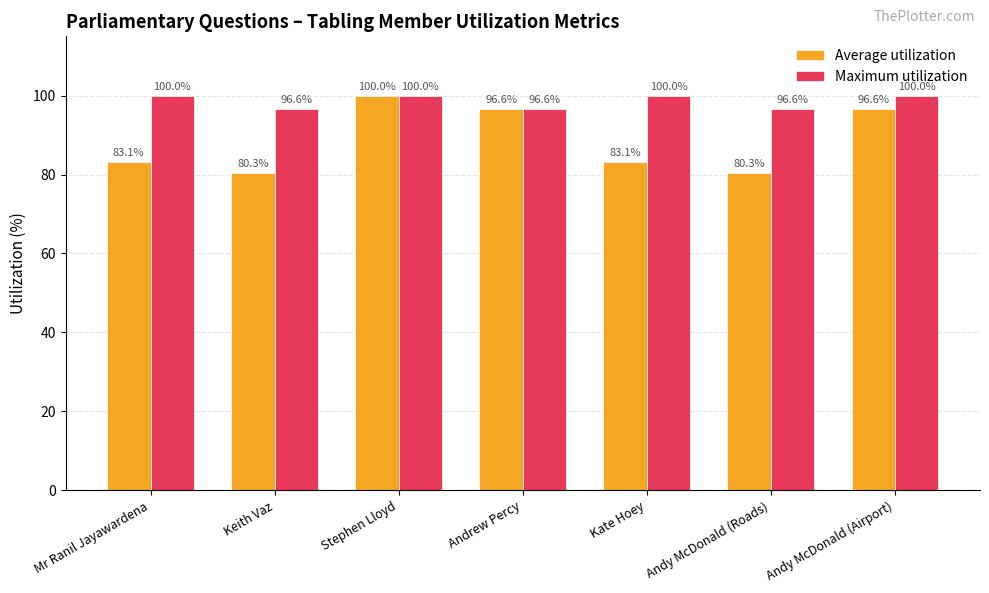

True or false: Average utilization has a value of 24.9 at Andy McDonald (Airport).

False